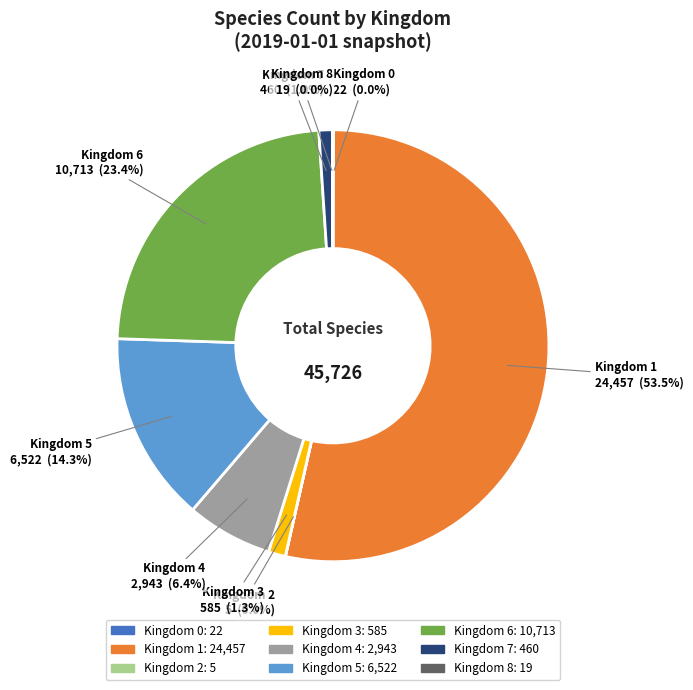

Is there a majority slice in this chart?

Yes